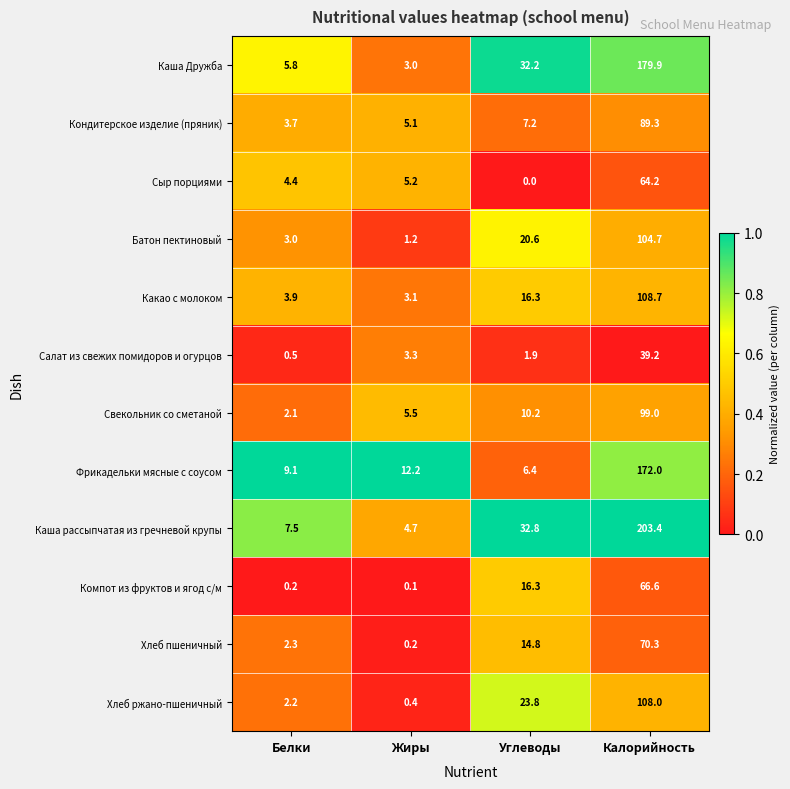

Between Белки and Углеводы, which series saw the biggest shift?

Каша Дружба